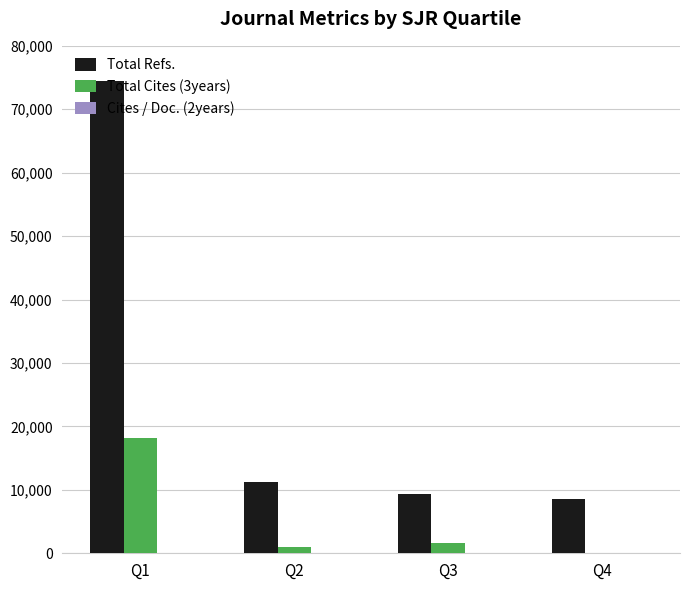

What is the total value across all series at Q2?

12238.9